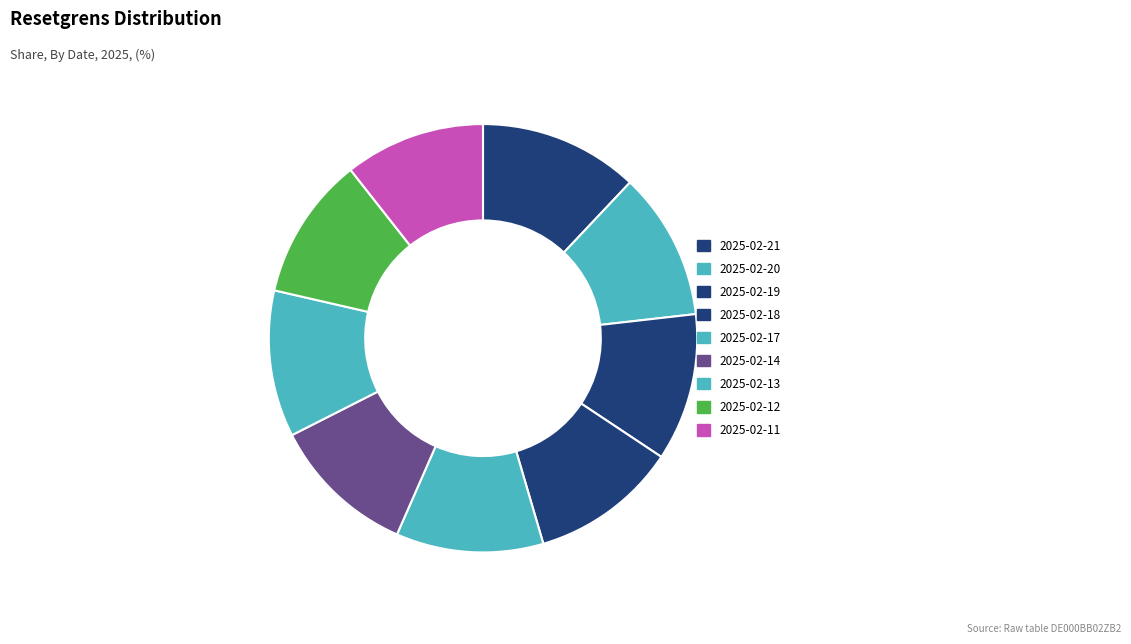

To the nearest percent, what is the combined percentage of 2025-02-20 and 2025-02-19?

22%